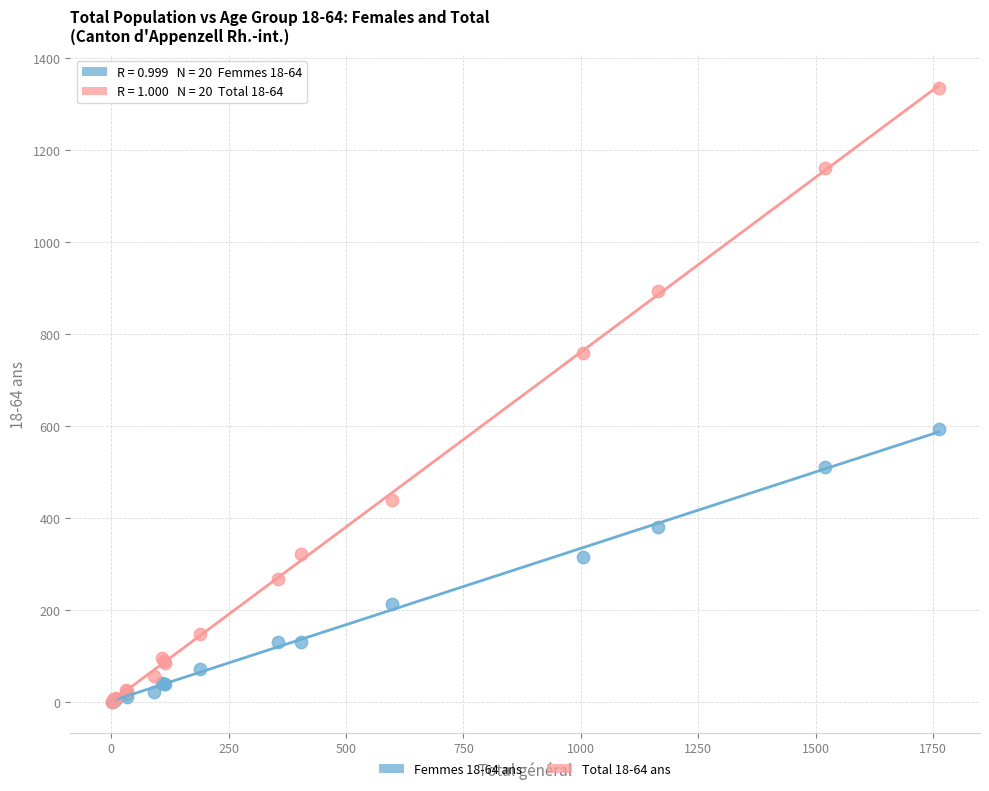

Across all series, what Y value is closest to 667?

595